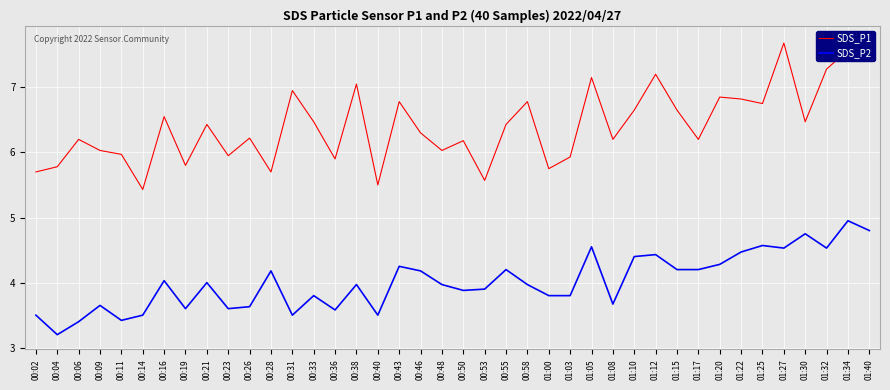

Rank the series at 01:03 from lowest to highest value.

SDS_P2, SDS_P1